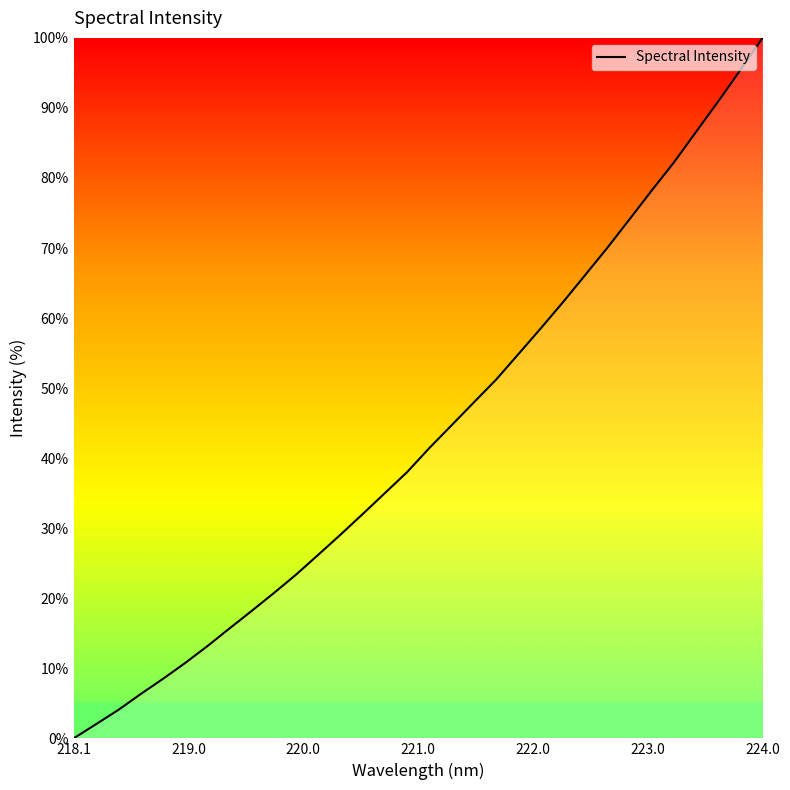

What is the difference between the maximum and minimum values?

100.0